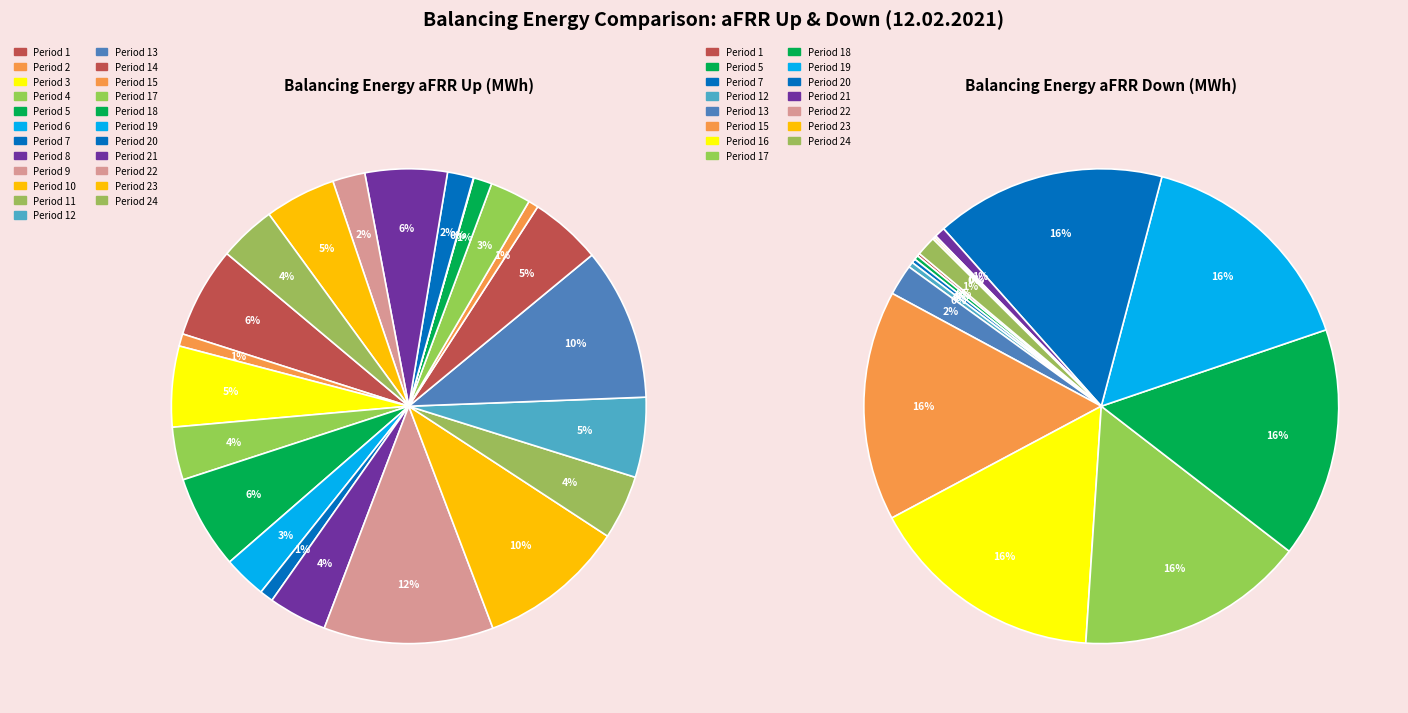

Which slice is the largest?

9